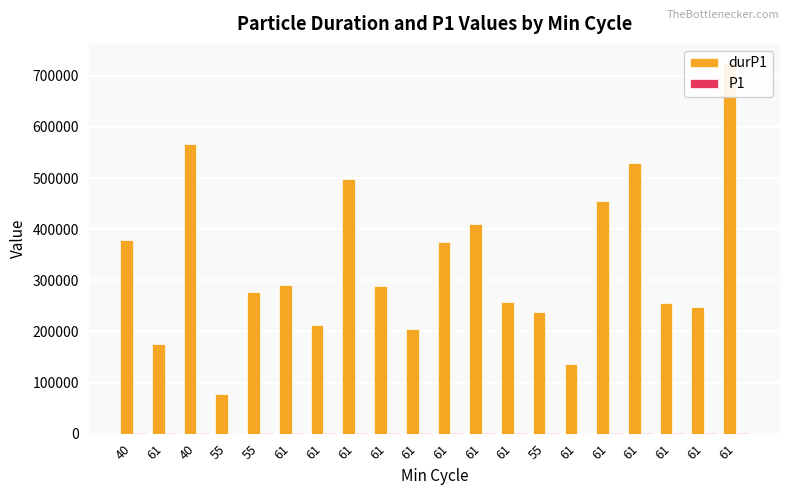

True or false: durP1 has a value of 861557.0 at 61.

False